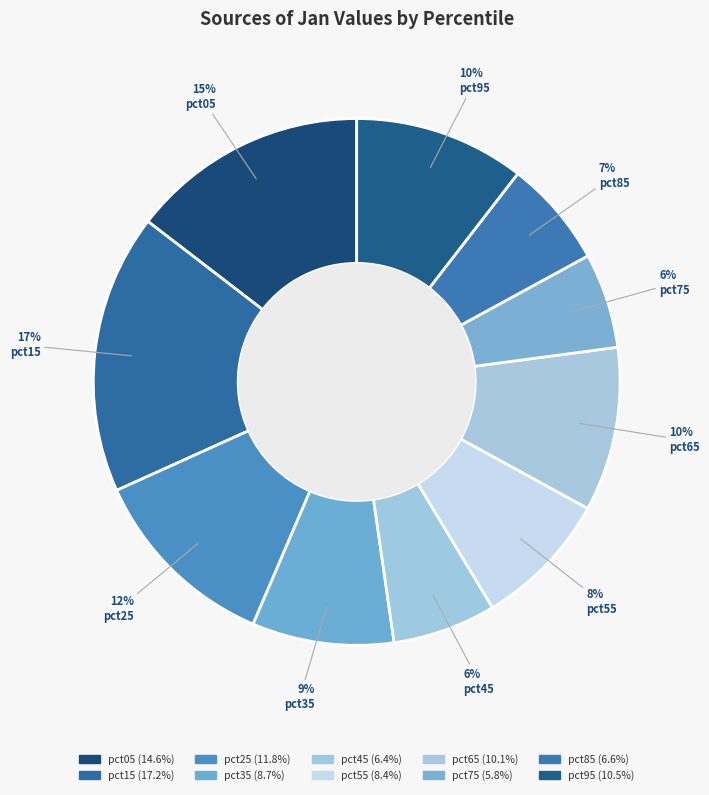

Count the number of slices in the pie.

10